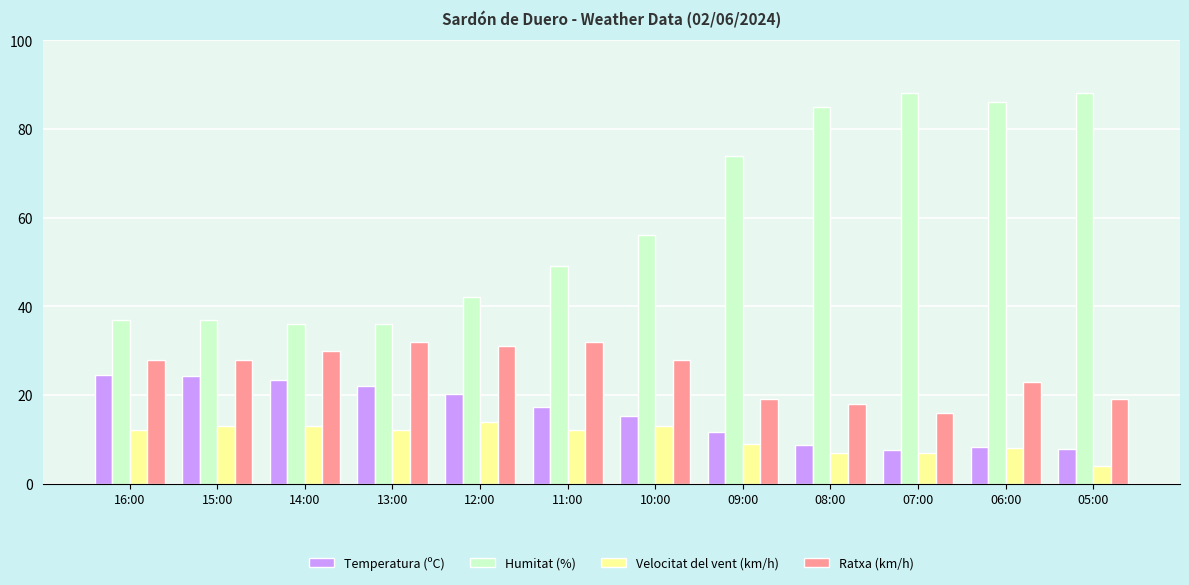

Is the value of Velocitat del vent (km/h) at 13:00 greater than the value of Humitat (%) at 10:00?

No